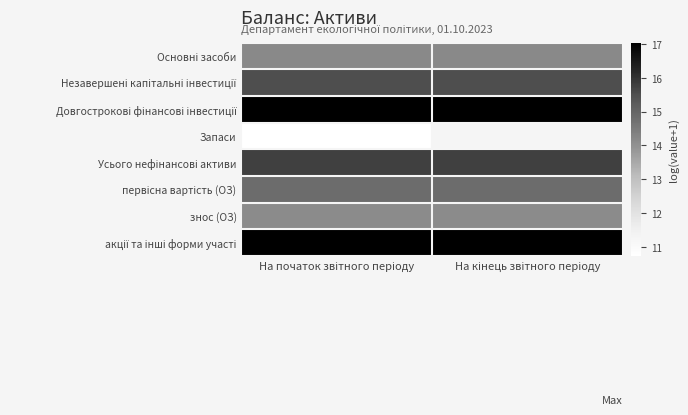

Rank the series by their maximum value, from lowest to highest.

Запаси, знос (ОЗ), Основні засоби, первісна вартість (ОЗ), Незавершені капітальні інвестиції, Усього нефінансові активи, Довгострокові фінансові інвестиції, акції та інші форми участі